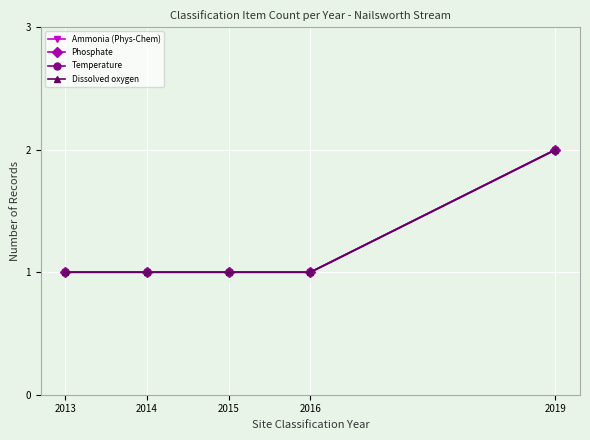

How many lines are shown in the chart?

4